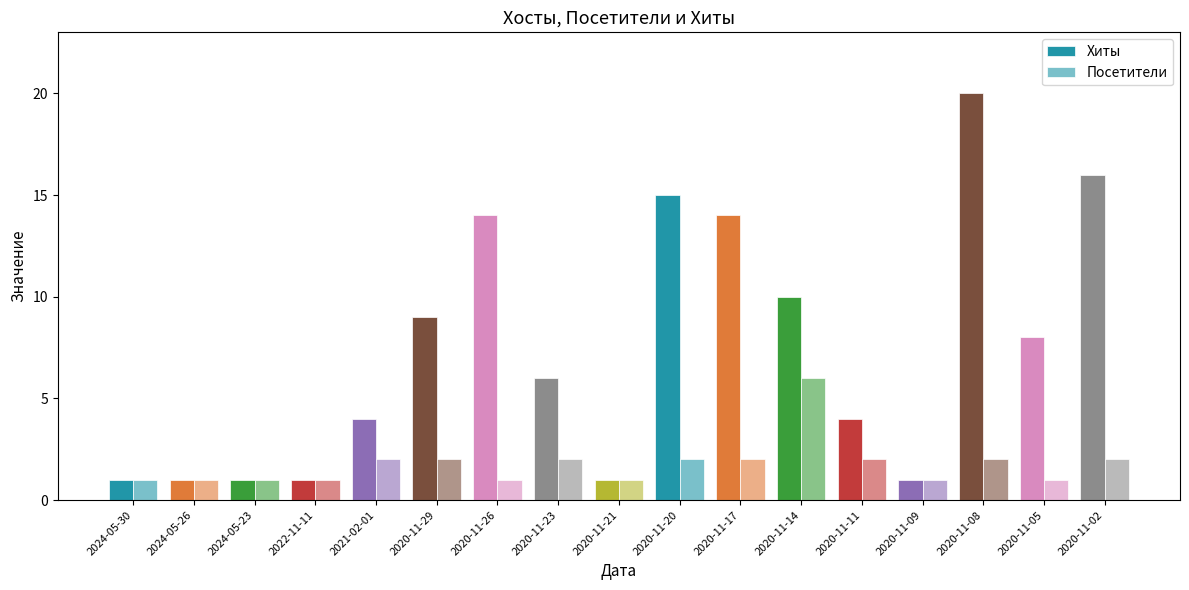

How many bars are there in total?

34